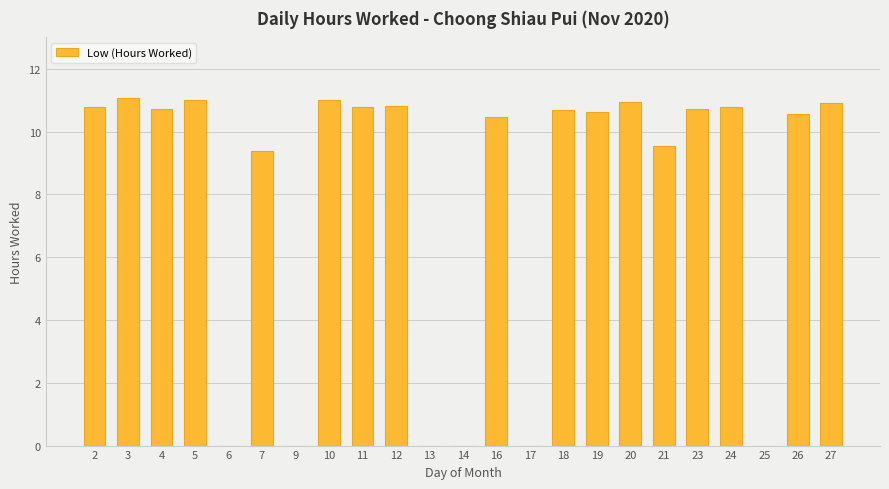

Are the bars horizontal?

No